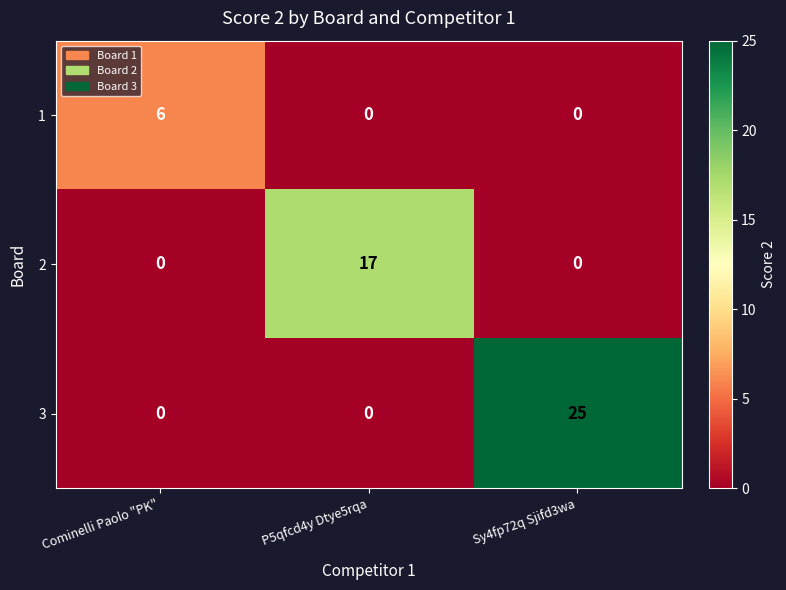

At which category is the sum across all series the highest?

Sy4fp72q Sjifd3wa